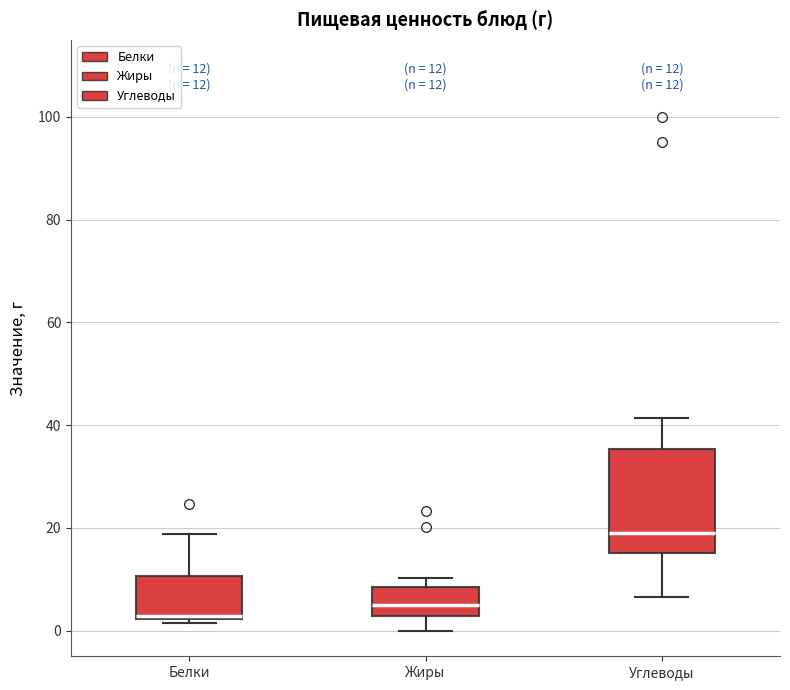

Which box has the highest median line?

Углеводы